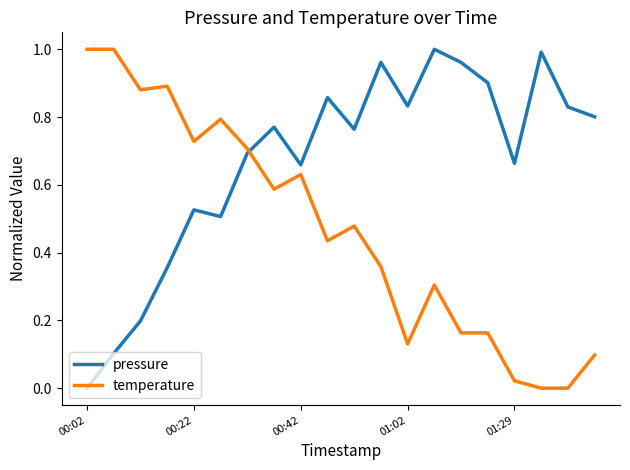

Which series has the largest total across all categories?

pressure